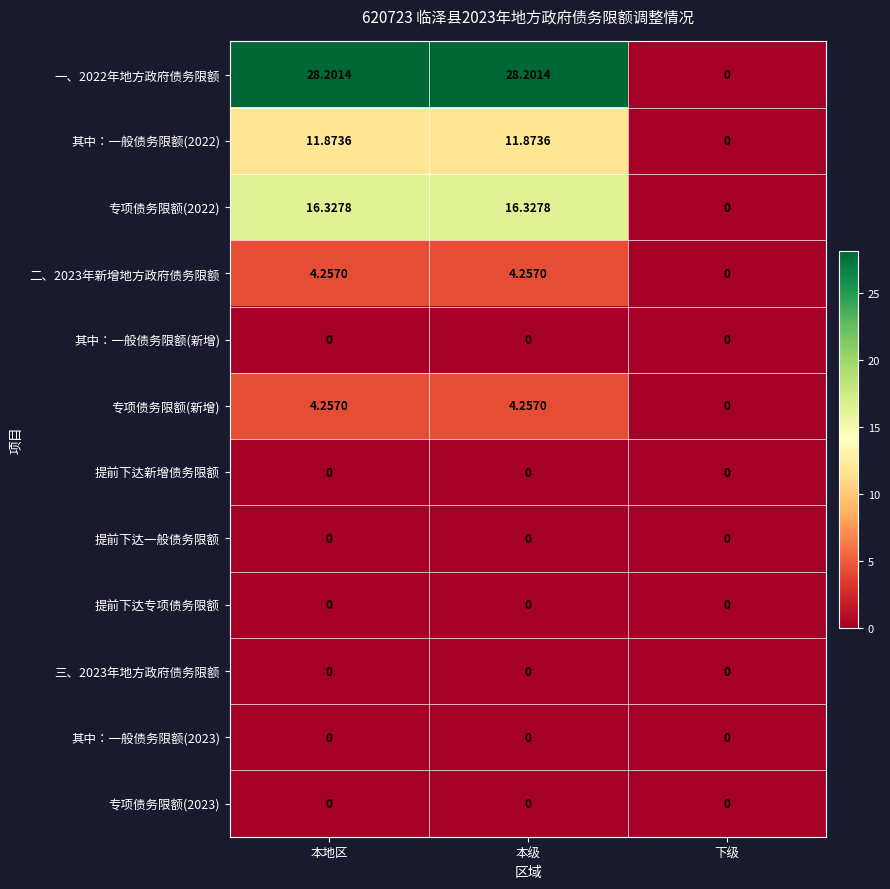

At how many categories does at least one series exceed 6?

2